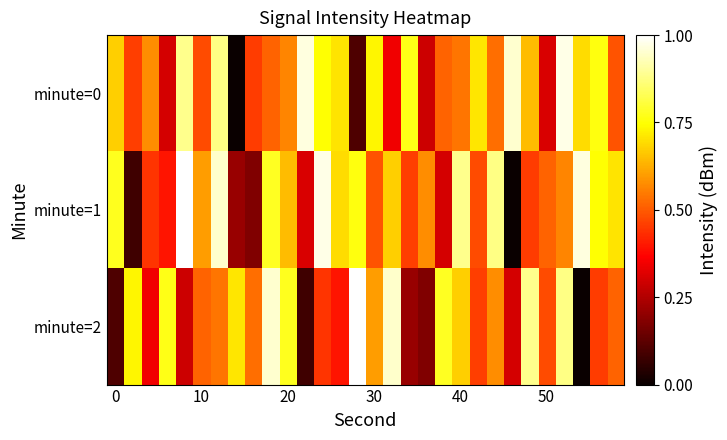

What is the minimum value shown in the chart?

-141.3